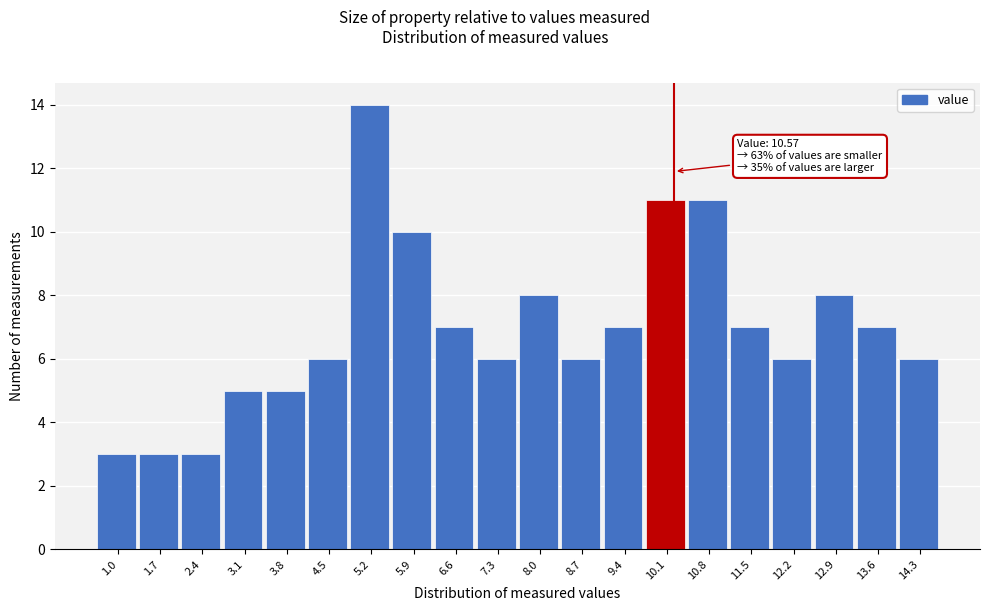

Reading left to right, list all the values displayed in this chart.

1.0=3	1.7=3	2.4=3	3.1=5	3.8=5	4.5=6	5.2=14	5.9=10	6.6=7	7.3=6	8.0=8	8.7=6	9.4=7	10.1=11	10.8=11	11.5=7	12.2=6	12.9=8	13.6=7	14.3=6